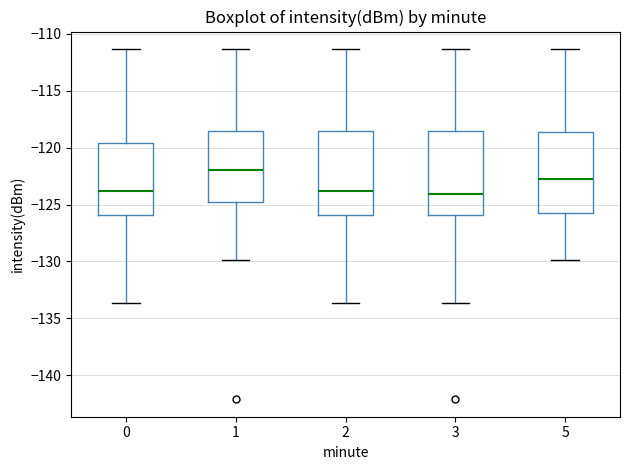

Reading left to right, read every box against the y-axis: the position of its median line, the range the box covers, and the ends of its whiskers. The values are not printed on the chart, so give them approximately, as read against the axis.

0: median -124.0, box -126.0 to -119.5, whiskers -133.5 to -111.5
1: median -122.0, box -125.0 to -118.5, whiskers -130.0 to -111.5
2: median -124.0, box -126.0 to -118.5, whiskers -133.5 to -111.5
3: median -124.0, box -126.0 to -118.5, whiskers -133.5 to -111.5
5: median -123.0, box -125.5 to -118.5, whiskers -130.0 to -111.5